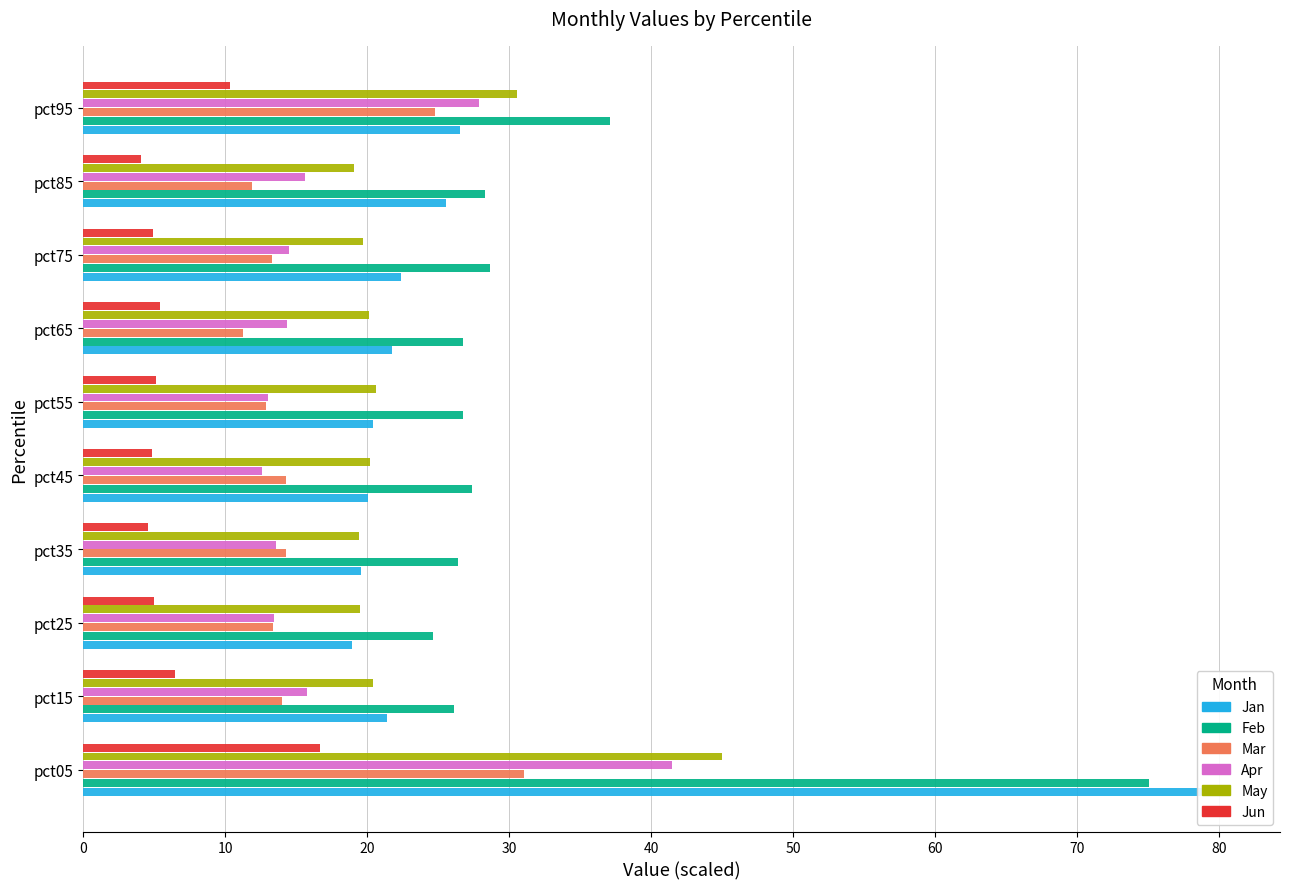

How many bars are there in each group?

6